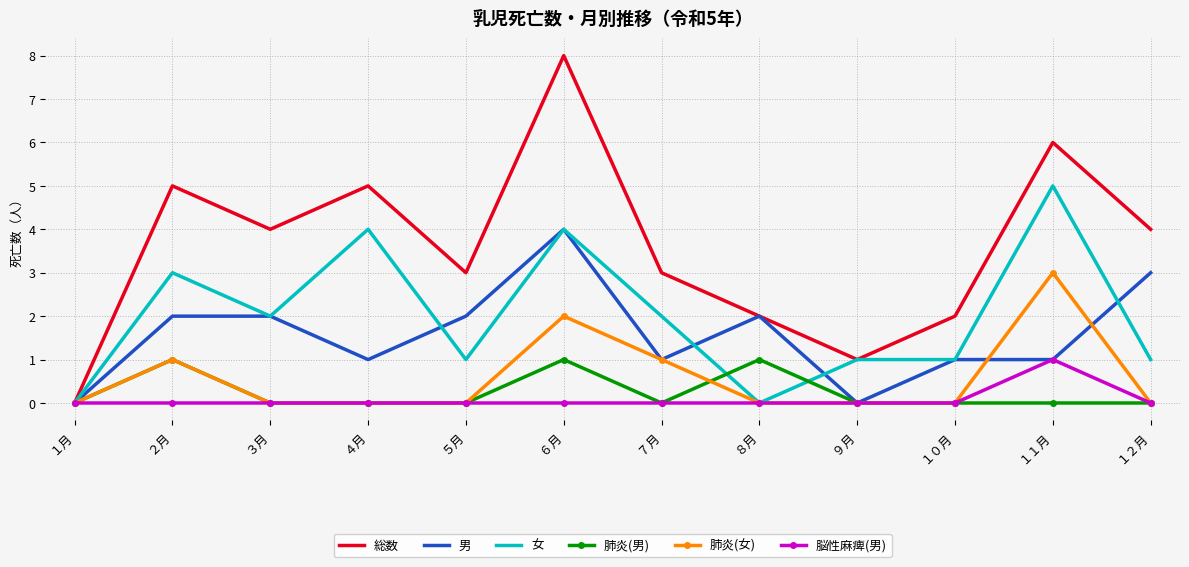

What is the sum of the 女 values at １２月 and ６月?

5